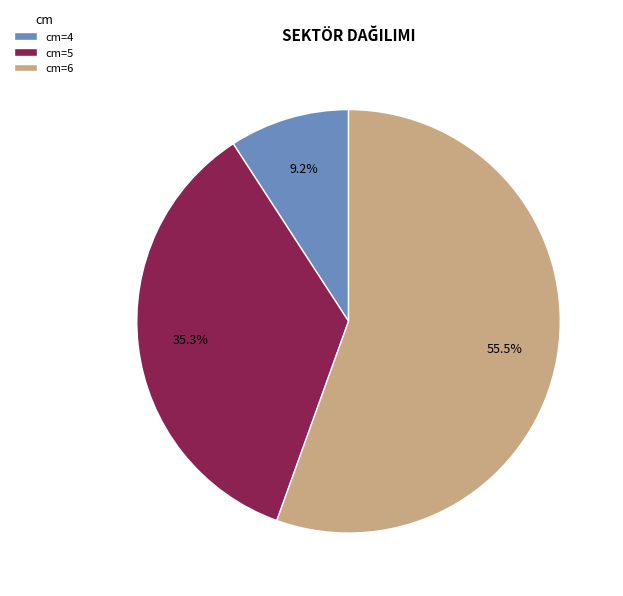

What portion of the pie excludes cm=4?

90.8%